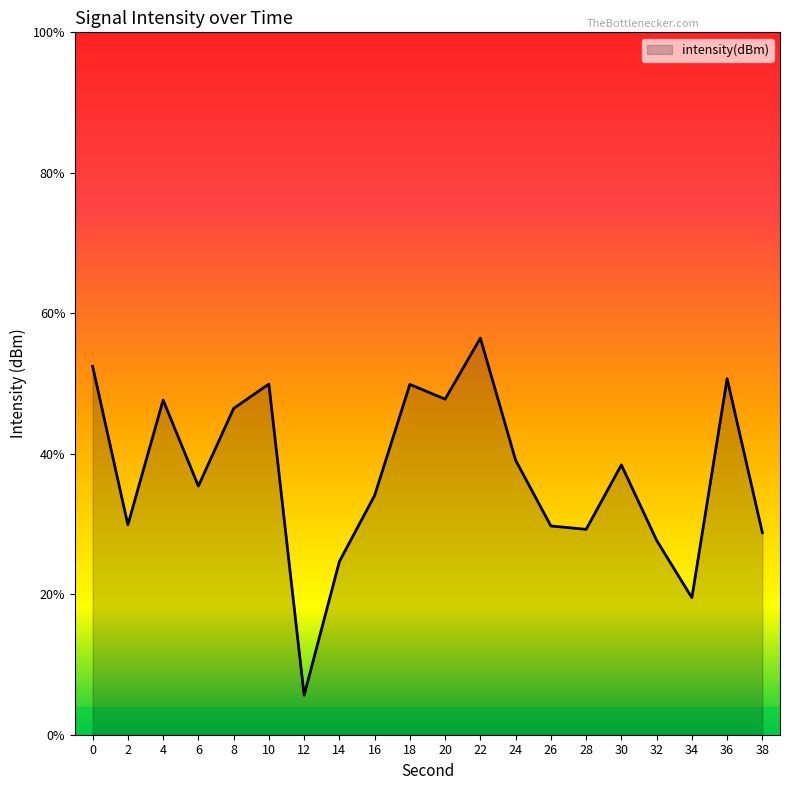

Does the chart display data point markers on the line(s)?

No